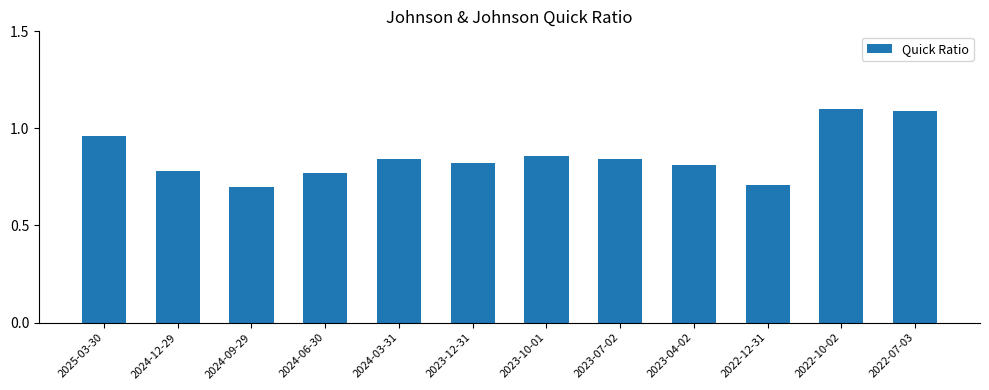

What is the greatest value displayed?

1.1